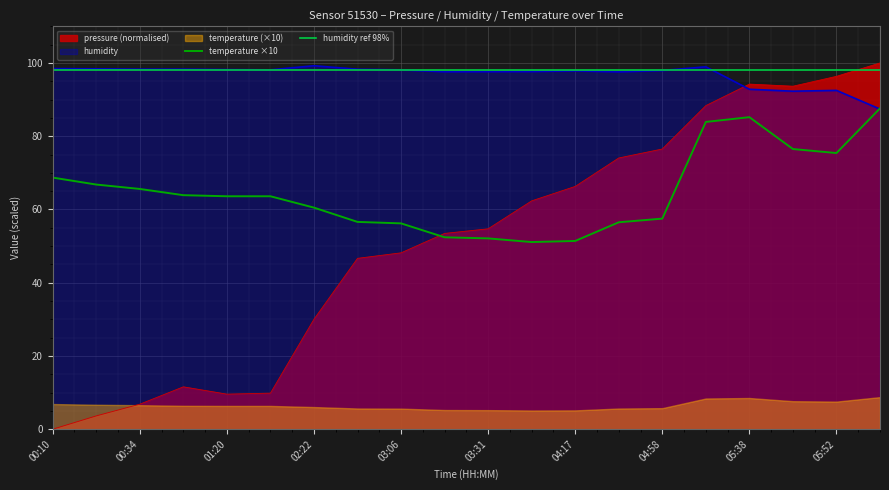

Where is the first local maximum for pressure?

01:10